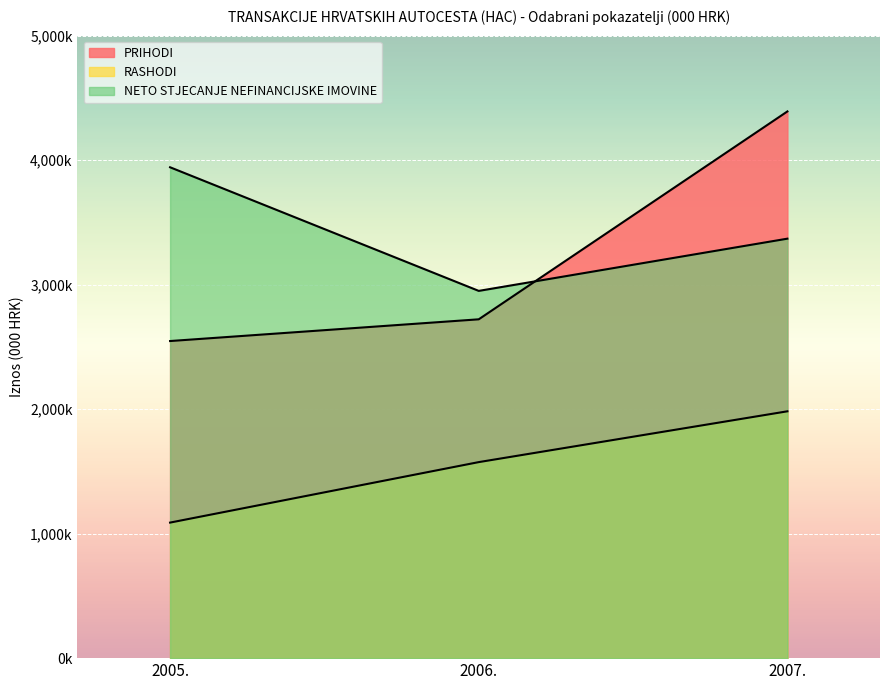

True or false: RASHODI has a value of 1982632 at 2007..

True